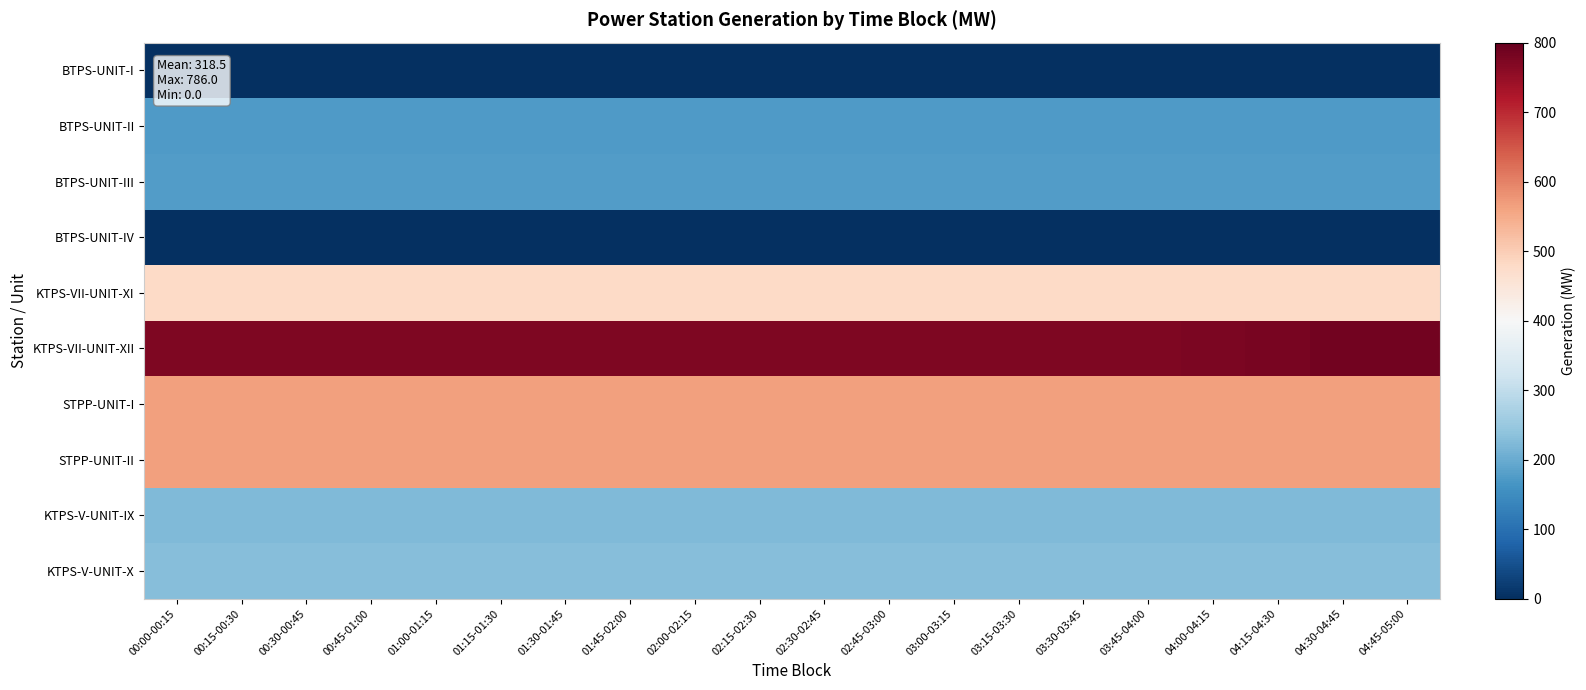

Reading left to right, what are all the values shown in this chart?

BTPS-UNIT-I: 00:00-00:15=0.0	00:15-00:30=0.0	00:30-00:45=0.0	00:45-01:00=0.0	01:00-01:15=0.0	01:15-01:30=0.0	01:30-01:45=0.0	01:45-02:00=0.0	02:00-02:15=0.0	02:15-02:30=0.0	02:30-02:45=0.0	02:45-03:00=0.0	03:00-03:15=0.0	03:15-03:30=0.0	03:30-03:45=0.0	03:45-04:00=0.0	04:00-04:15=0.0	04:15-04:30=0.0	04:30-04:45=0.0	04:45-05:00=0.0
BTPS-UNIT-II: 00:00-00:15=173.5	00:15-00:30=173.5	00:30-00:45=173.5	00:45-01:00=173.5	01:00-01:15=173.5	01:15-01:30=173.5	01:30-01:45=173.5	01:45-02:00=173.5	02:00-02:15=173.5	02:15-02:30=173.5	02:30-02:45=173.5	02:45-03:00=173.5	03:00-03:15=173.5	03:15-03:30=173.5	03:30-03:45=173.5	03:45-04:00=173.5	04:00-04:15=173.5	04:15-04:30=173.5	04:30-04:45=173.5	04:45-05:00=173.5
BTPS-UNIT-III: 00:00-00:15=175.0	00:15-00:30=175.0	00:30-00:45=175.0	00:45-01:00=175.0	01:00-01:15=175.0	01:15-01:30=175.0	01:30-01:45=175.0	01:45-02:00=175.0	02:00-02:15=175.0	02:15-02:30=175.0	02:30-02:45=175.0	02:45-03:00=175.0	03:00-03:15=175.0	03:15-03:30=175.0	03:30-03:45=175.0	03:45-04:00=175.0	04:00-04:15=175.0	04:15-04:30=175.0	04:30-04:45=175.0	04:45-05:00=175.0
BTPS-UNIT-IV: 00:00-00:15=0.0	00:15-00:30=0.0	00:30-00:45=0.0	00:45-01:00=0.0	01:00-01:15=0.0	01:15-01:30=0.0	01:30-01:45=0.0	01:45-02:00=0.0	02:00-02:15=0.0	02:15-02:30=0.0	02:30-02:45=0.0	02:45-03:00=0.0	03:00-03:15=0.0	03:15-03:30=0.0	03:30-03:45=0.0	03:45-04:00=0.0	04:00-04:15=0.0	04:15-04:30=0.0	04:30-04:45=0.0	04:45-05:00=0.0
KTPS-VII-UNIT-XI: 00:00-00:15=480.0	00:15-00:30=480.0	00:30-00:45=480.0	00:45-01:00=480.0	01:00-01:15=480.0	01:15-01:30=480.0	01:30-01:45=480.0	01:45-02:00=480.0	02:00-02:15=480.0	02:15-02:30=480.0	02:30-02:45=480.0	02:45-03:00=480.0	03:00-03:15=480.0	03:15-03:30=480.0	03:30-03:45=480.0	03:45-04:00=480.0	04:00-04:15=480.0	04:15-04:30=480.0	04:30-04:45=480.0	04:45-05:00=480.0
KTPS-VII-UNIT-XII: 00:00-00:15=772.0	00:15-00:30=772.0	00:30-00:45=772.0	00:45-01:00=772.0	01:00-01:15=772.0	01:15-01:30=772.0	01:30-01:45=772.0	01:45-02:00=772.0	02:00-02:15=772.0	02:15-02:30=772.0	02:30-02:45=772.0	02:45-03:00=772.0	03:00-03:15=772.0	03:15-03:30=772.0	03:30-03:45=772.0	03:45-04:00=772.0	04:00-04:15=775.0	04:15-04:30=780.0	04:30-04:45=785.0	04:45-05:00=786.0
STPP-UNIT-I: 00:00-00:15=565.5	00:15-00:30=565.5	00:30-00:45=565.5	00:45-01:00=565.5	01:00-01:15=565.5	01:15-01:30=565.5	01:30-01:45=565.5	01:45-02:00=565.5	02:00-02:15=565.5	02:15-02:30=565.5	02:30-02:45=565.5	02:45-03:00=565.5	03:00-03:15=565.5	03:15-03:30=565.5	03:30-03:45=565.5	03:45-04:00=565.5	04:00-04:15=565.5	04:15-04:30=565.5	04:30-04:45=565.5	04:45-05:00=565.5
STPP-UNIT-II: 00:00-00:15=565.5	00:15-00:30=565.5	00:30-00:45=565.5	00:45-01:00=565.5	01:00-01:15=565.5	01:15-01:30=565.5	01:30-01:45=565.5	01:45-02:00=565.5	02:00-02:15=565.5	02:15-02:30=565.5	02:30-02:45=565.5	02:45-03:00=565.5	03:00-03:15=565.5	03:15-03:30=565.5	03:30-03:45=565.5	03:45-04:00=565.5	04:00-04:15=565.5	04:15-04:30=565.5	04:30-04:45=565.5	04:45-05:00=565.5
KTPS-V-UNIT-IX: 00:00-00:15=222.0	00:15-00:30=222.0	00:30-00:45=222.0	00:45-01:00=222.0	01:00-01:15=222.0	01:15-01:30=222.0	01:30-01:45=222.0	01:45-02:00=222.0	02:00-02:15=222.0	02:15-02:30=222.0	02:30-02:45=222.0	02:45-03:00=222.0	03:00-03:15=222.0	03:15-03:30=222.0	03:30-03:45=222.0	03:45-04:00=222.0	04:00-04:15=222.0	04:15-04:30=222.0	04:30-04:45=222.0	04:45-05:00=222.0
KTPS-V-UNIT-X: 00:00-00:15=230.0	00:15-00:30=230.0	00:30-00:45=230.0	00:45-01:00=230.0	01:00-01:15=230.0	01:15-01:30=230.0	01:30-01:45=230.0	01:45-02:00=230.0	02:00-02:15=230.0	02:15-02:30=230.0	02:30-02:45=230.0	02:45-03:00=230.0	03:00-03:15=230.0	03:15-03:30=230.0	03:30-03:45=230.0	03:45-04:00=230.0	04:00-04:15=230.0	04:15-04:30=230.0	04:30-04:45=230.0	04:45-05:00=230.0